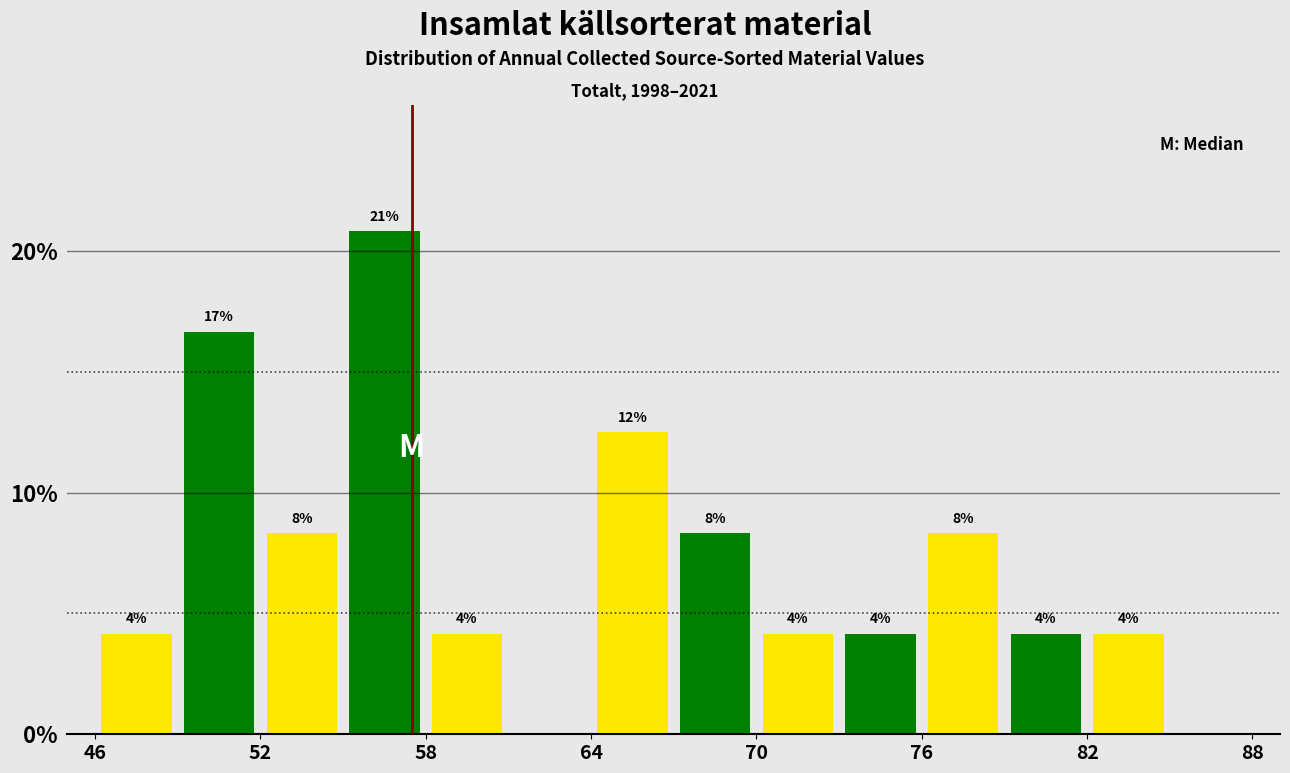

Around what value on the x-axis is the tallest bar? Give the approximate position of its centre, as read against the axis.

57